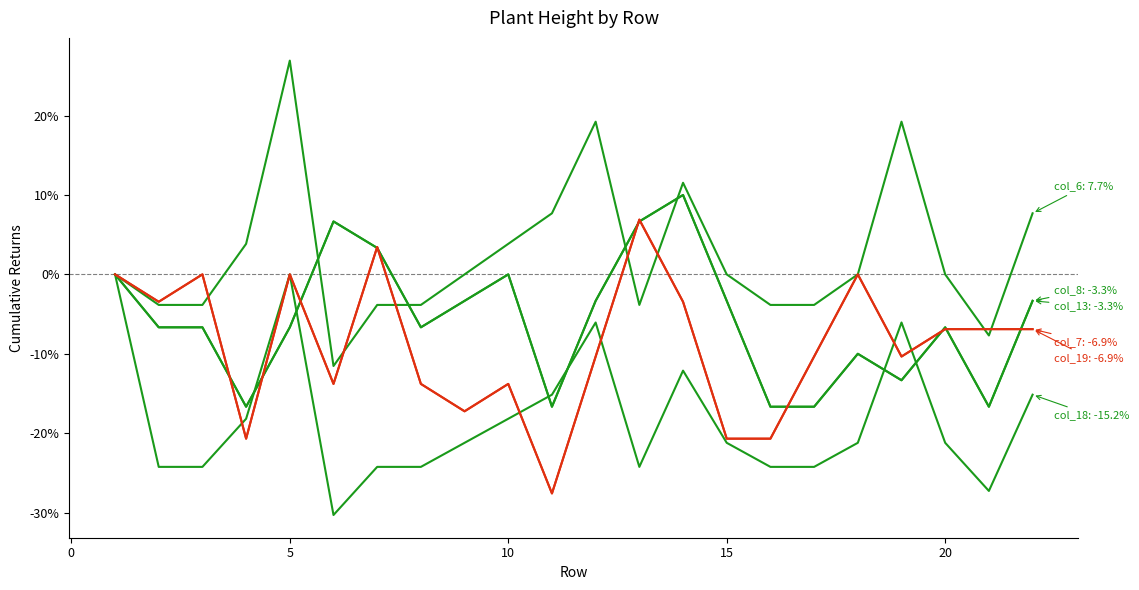

True or false: col_19 has a value of -14.3 at 16.

False